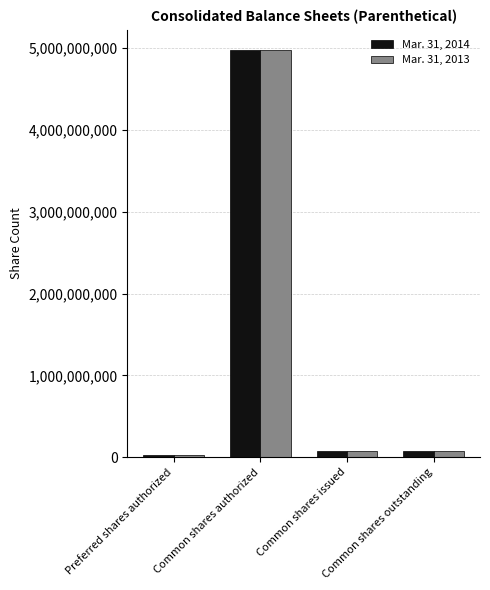

At which category does the chart reach its peak across all series?

Common shares authorized